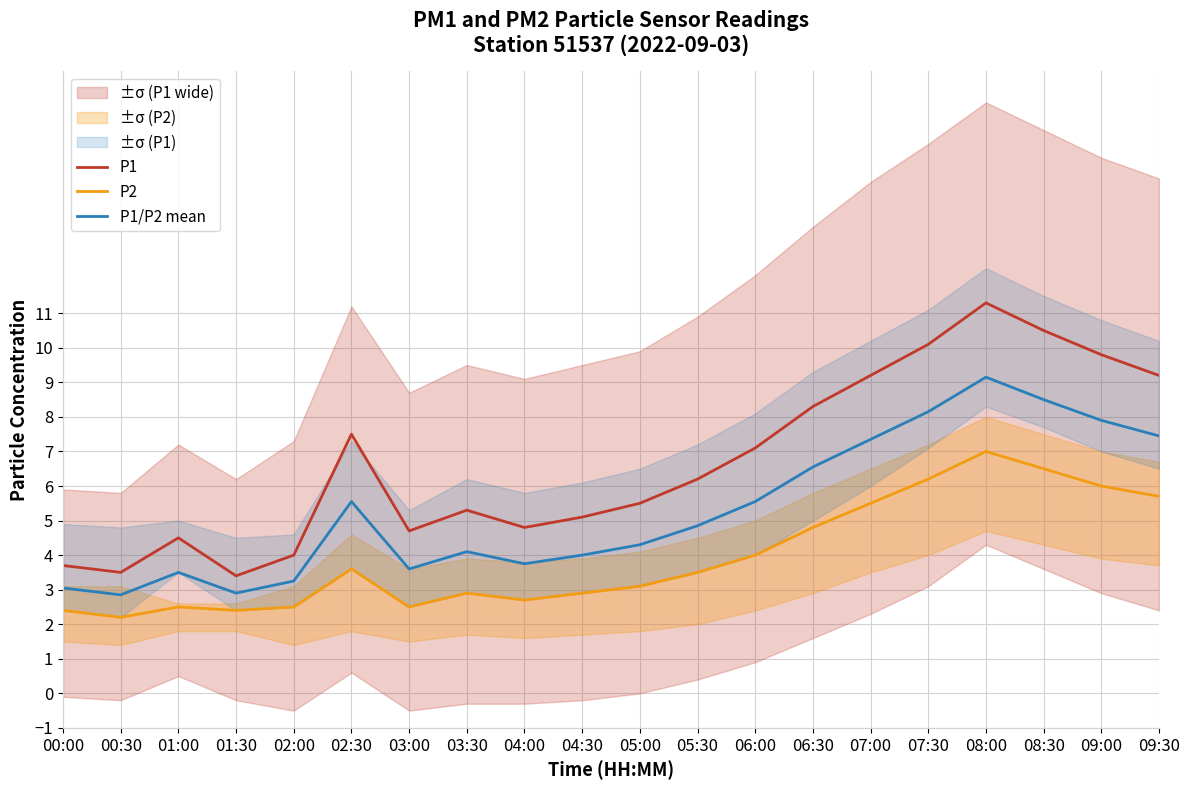

Reading left to right, transcribe all the data shown in this chart.

P1: 3.7	3.5	4.5	3.4	4.0	7.5	4.7	5.3	4.8	5.1	5.5	6.2	7.1	8.3	9.2	10.1	11.3	10.5	9.8	9.2
P2: 2.4	2.2	2.5	2.4	2.5	3.6	2.5	2.9	2.7	2.9	3.1	3.5	4.0	4.8	5.5	6.2	7.0	6.5	6.0	5.7
P1/P2 mean: 3.0	2.9	3.5	2.9	3.2	5.5	3.6	4.1	3.8	4.0	4.3	4.8	5.5	6.6	7.3	8.2	9.2	8.5	7.9	7.4